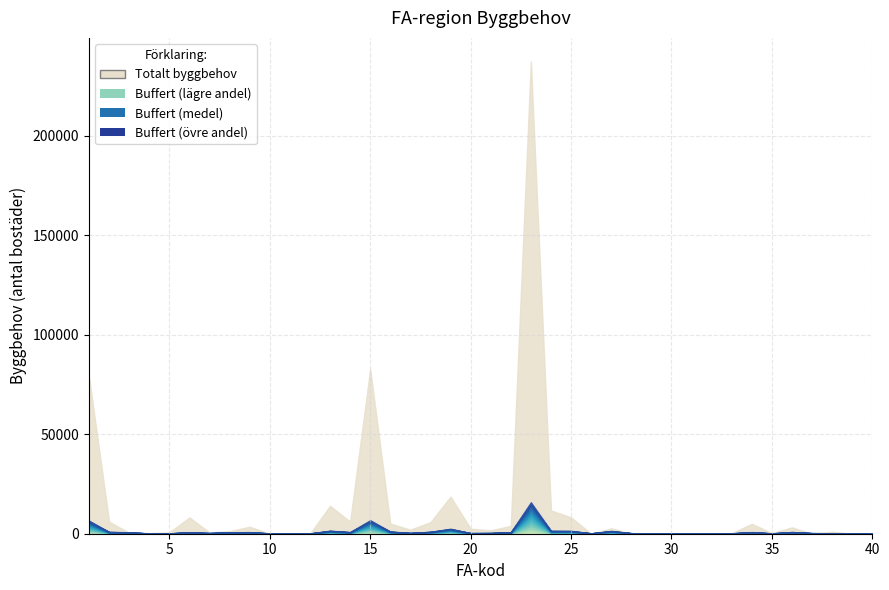

What is the lowest value of the Buffert series?

34.4